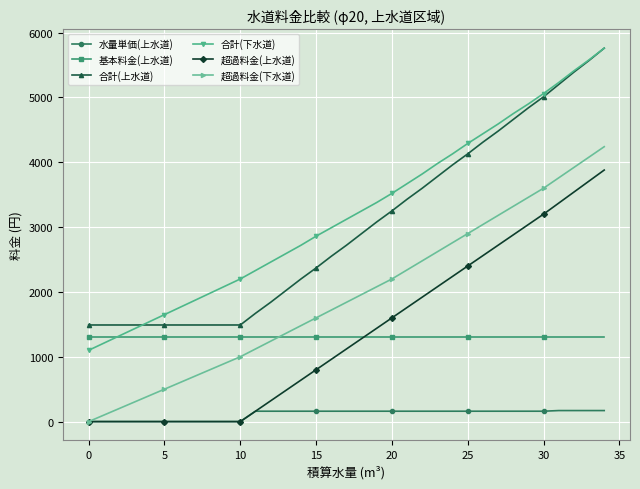

What is the maximum value shown in the chart?

5760